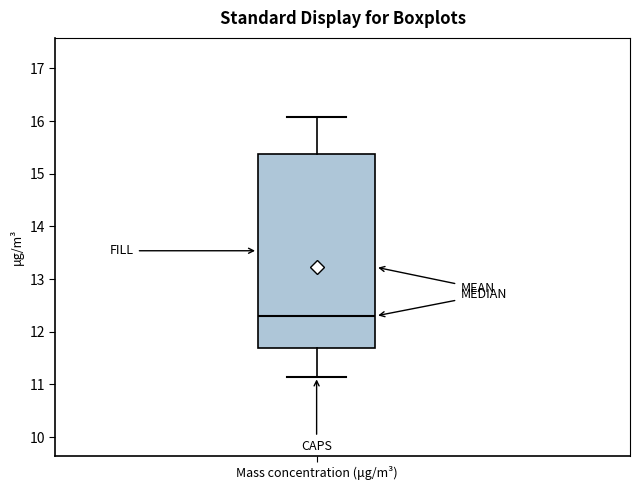

Read this box plot against the y-axis: the position of the median line, the range covered by the box, and the ends of both whiskers. The values are not printed on the chart, so give them approximately, as read against the axis.

median 12.3, box 11.7 to 15.4, whiskers 11.2 to 16.1